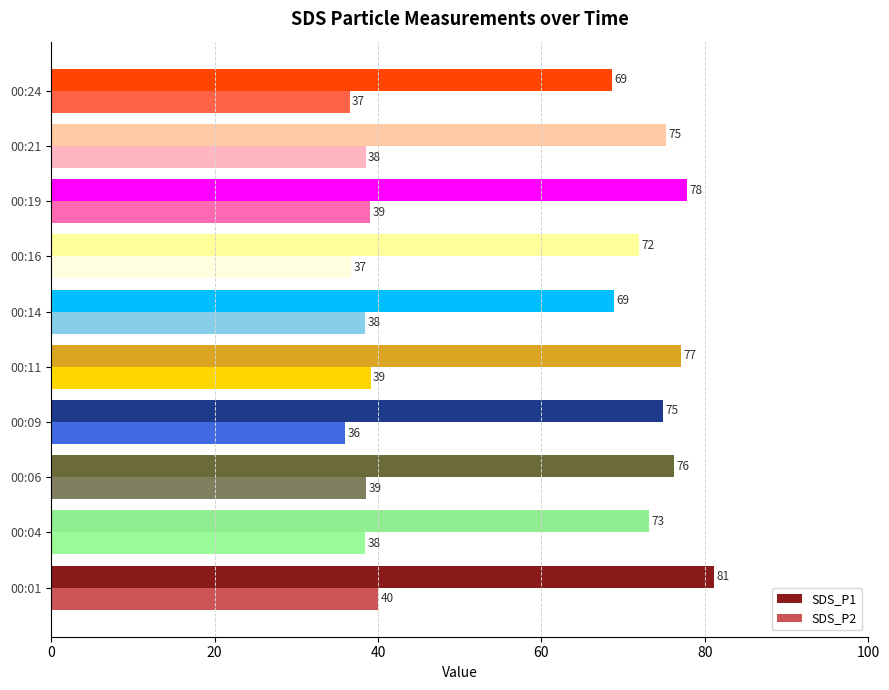

How many values in the SDS_P1 series are below 75?

5